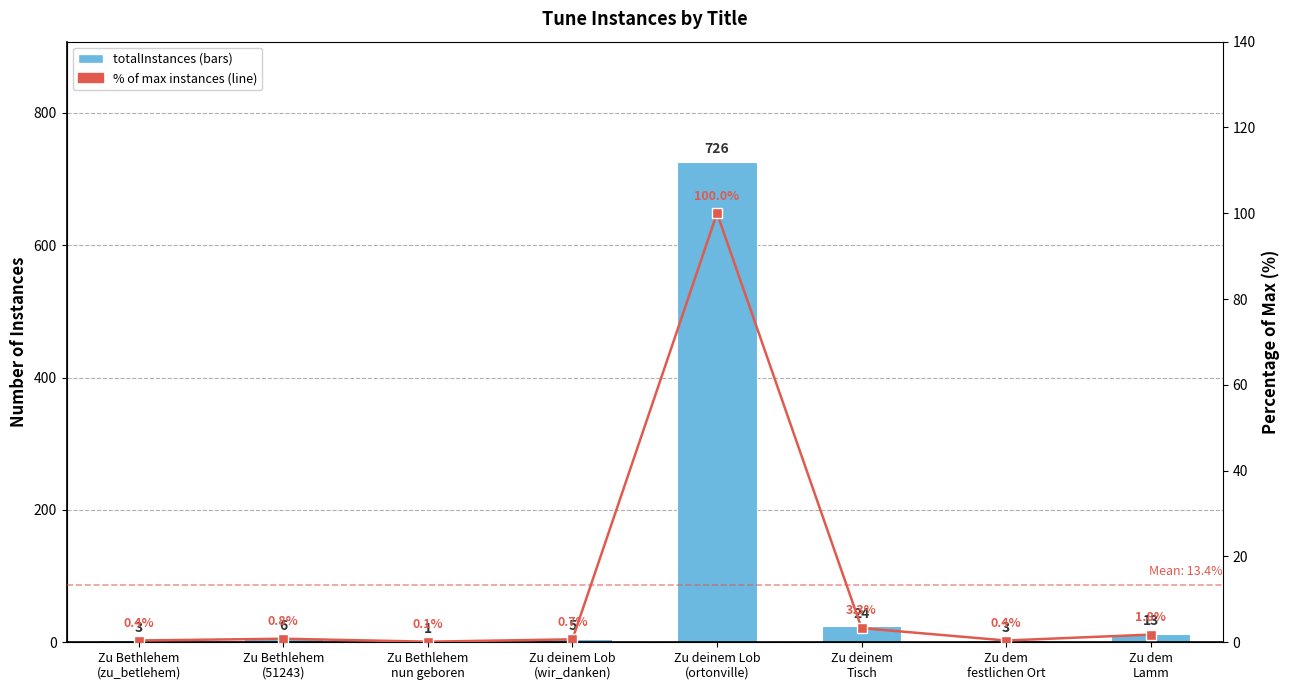

At which label does totalInstances reach its minimum?

Zu Bethlehem
nun geboren